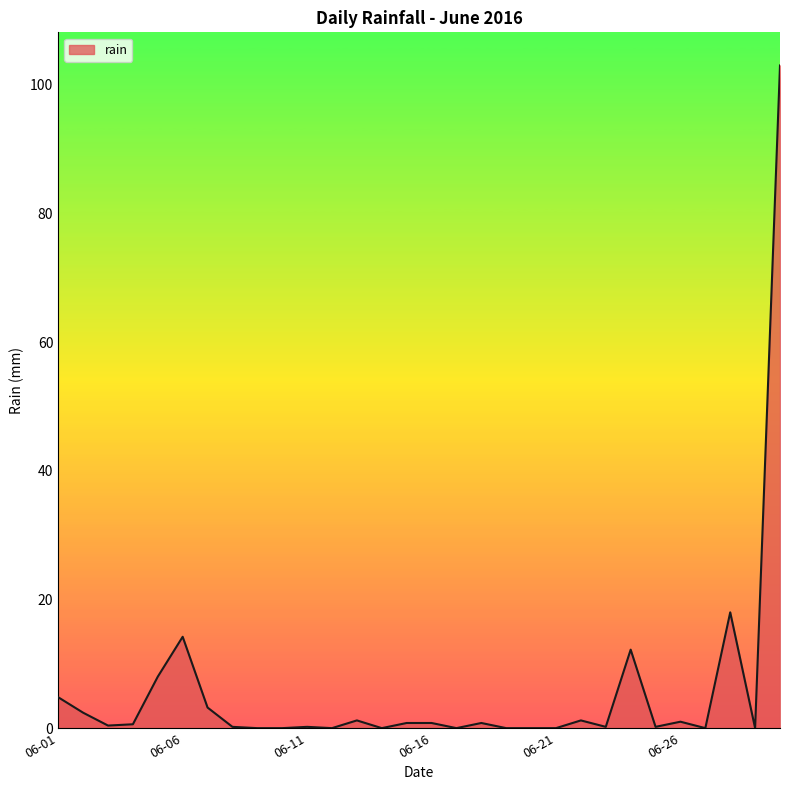

Count the number of categories in the chart.

30